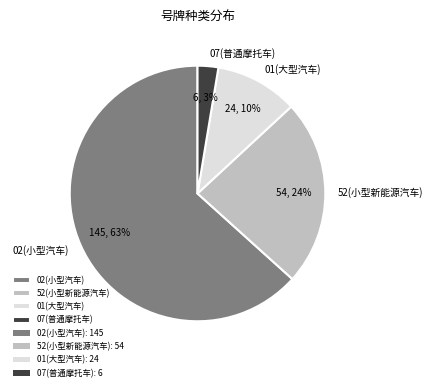

Is there a majority slice in this chart?

Yes